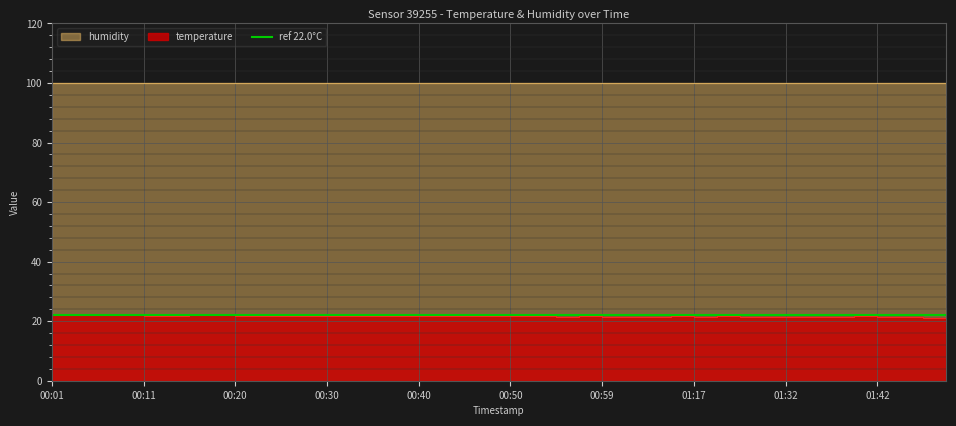

At which category does the chart reach its peak across all series?

00:01